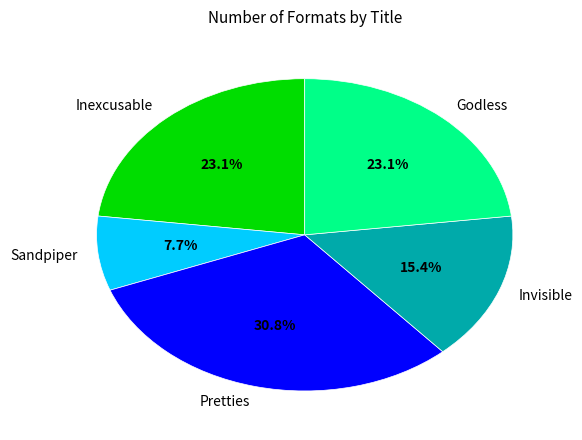

Which slice is the smallest?

Sandpiper